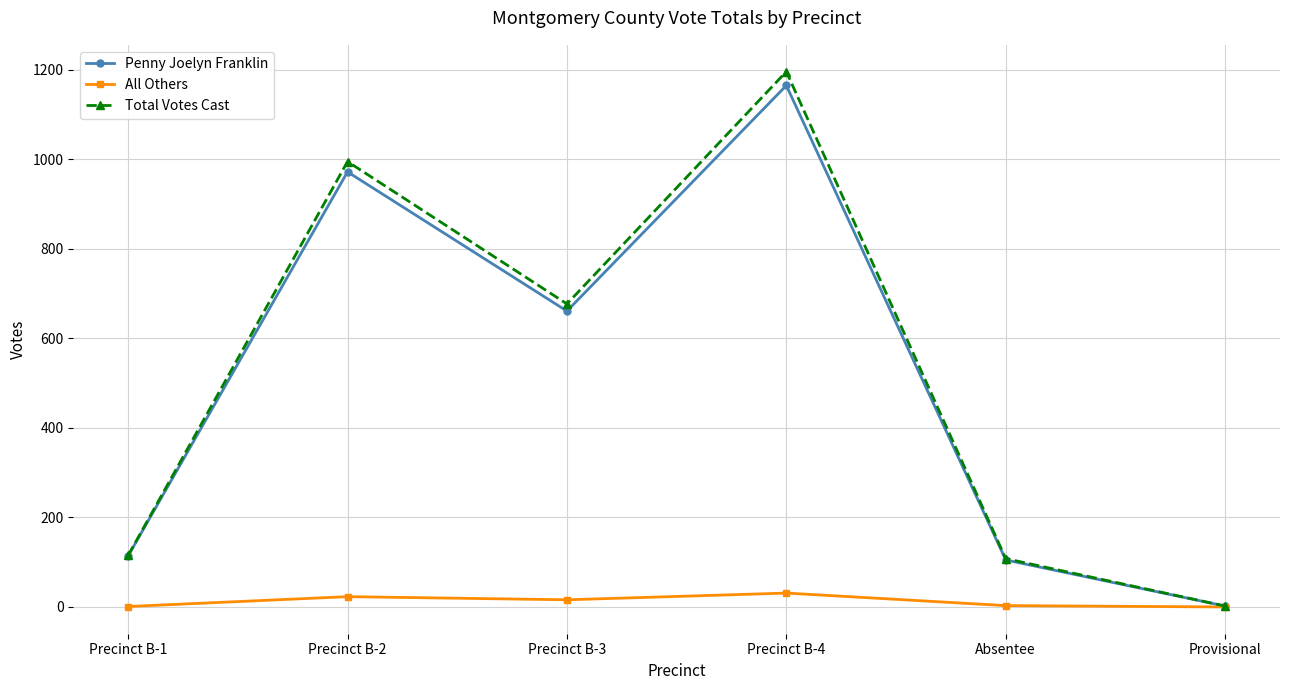

How many data points in All Others are less than 16?

3